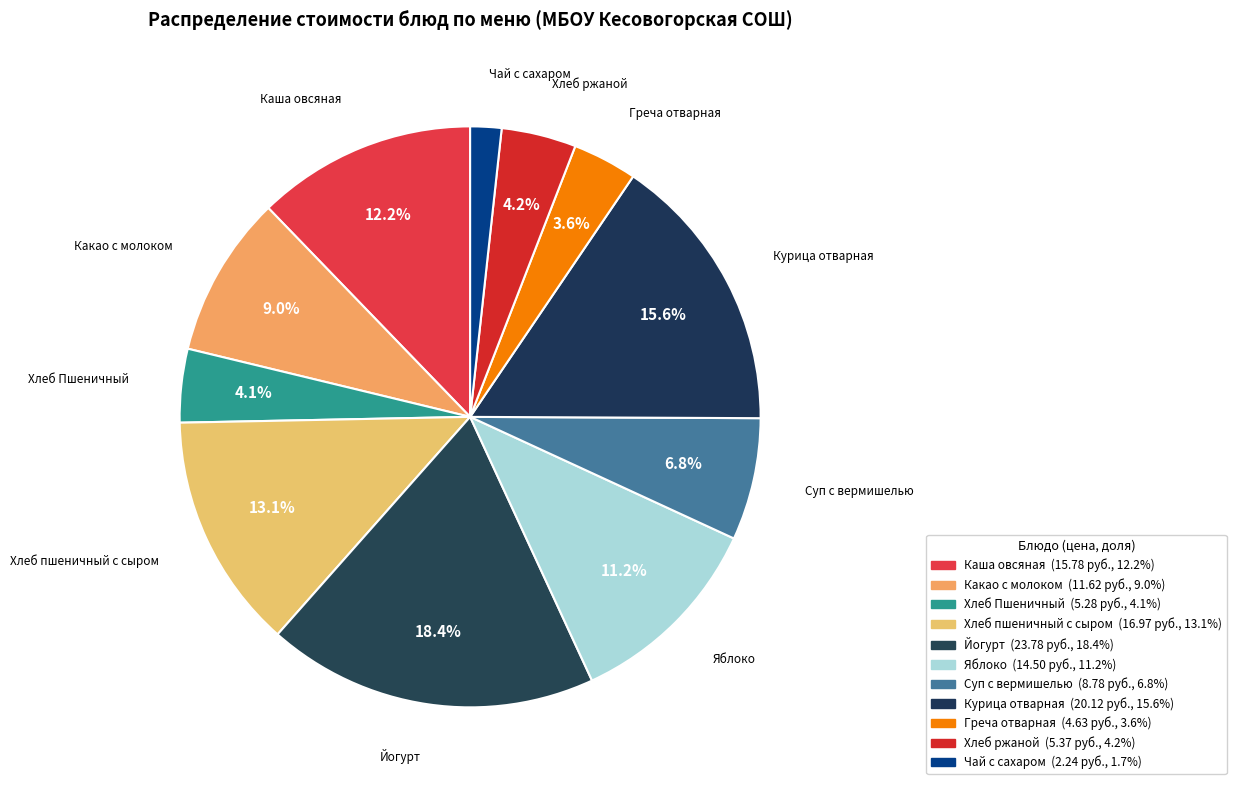

How many segments does this pie chart have?

11